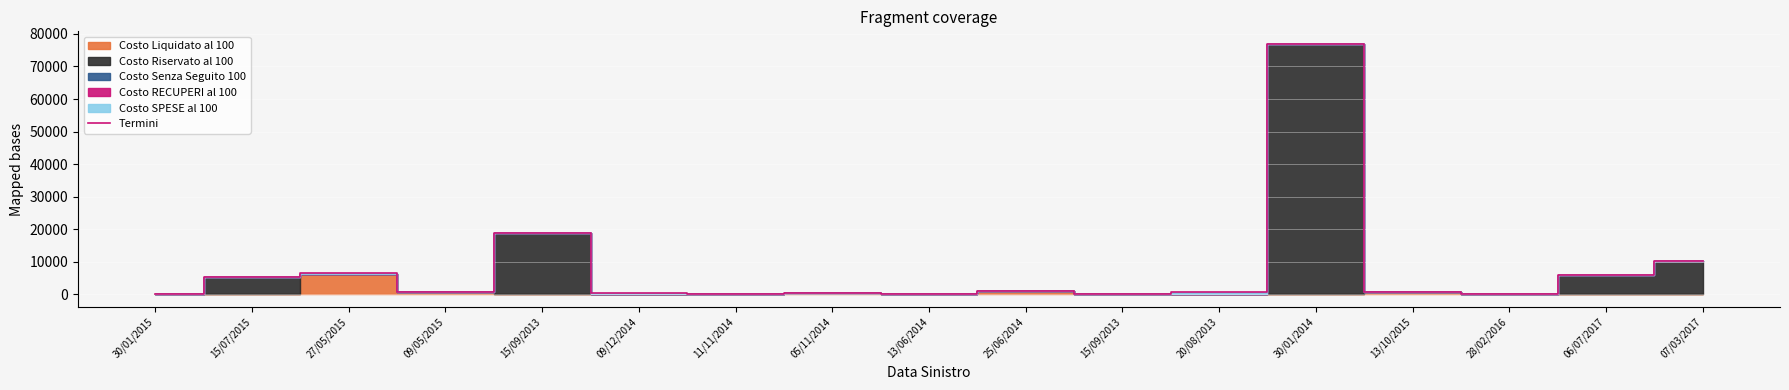

What is the difference between the second highest and second lowest values?

18752.1